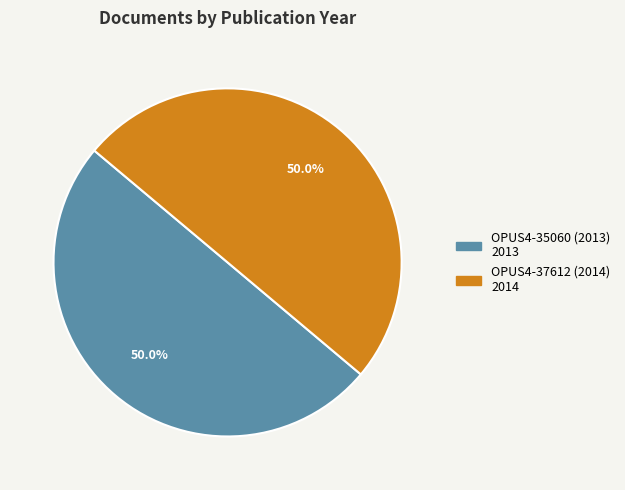

To the nearest percent, what is the combined percentage of OPUS4-37612 (2014) and OPUS4-35060 (2013)?

100%